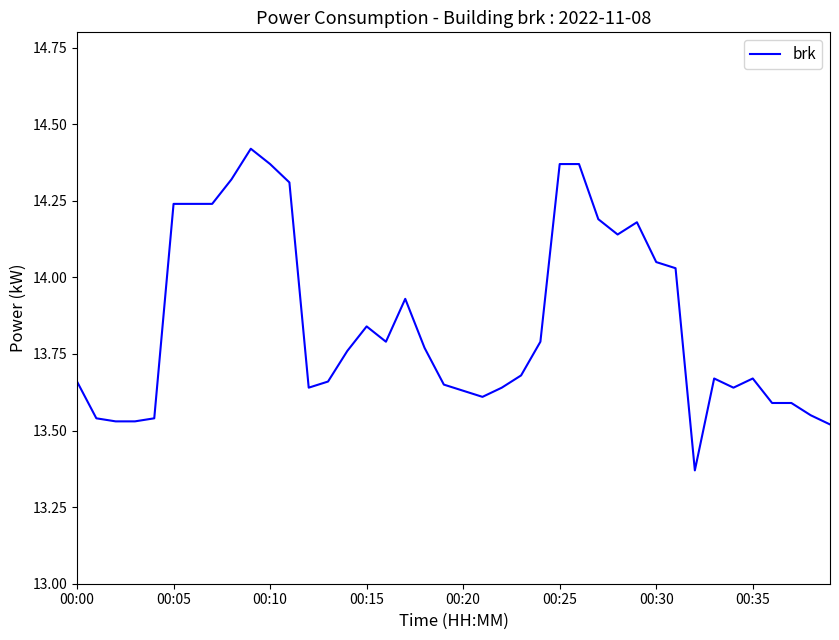

Does the chart have visible grid lines?

No